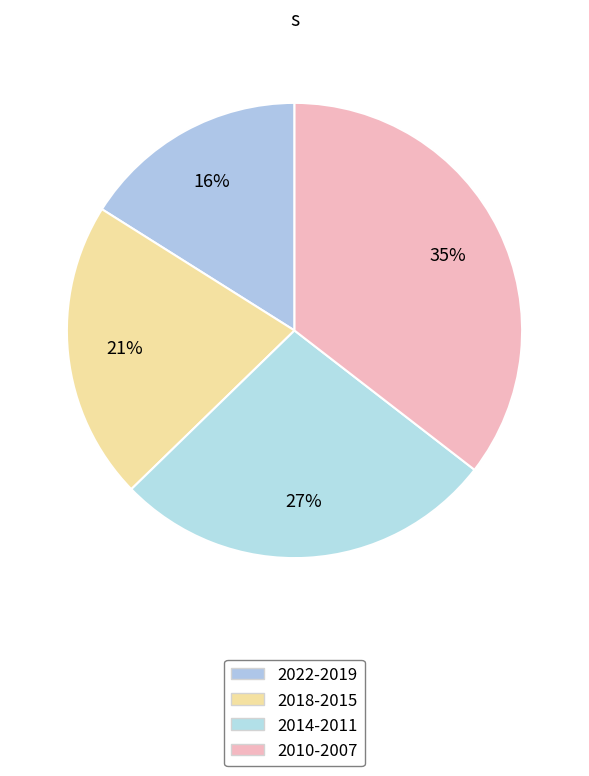

Count the number of slices in the pie.

4